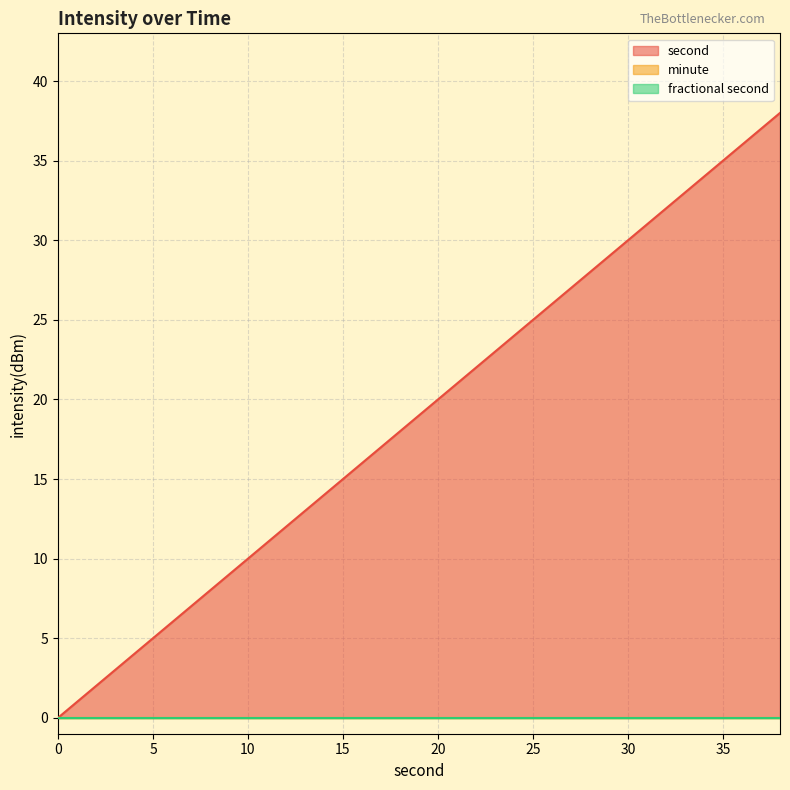

Count the number of data series in this chart.

3